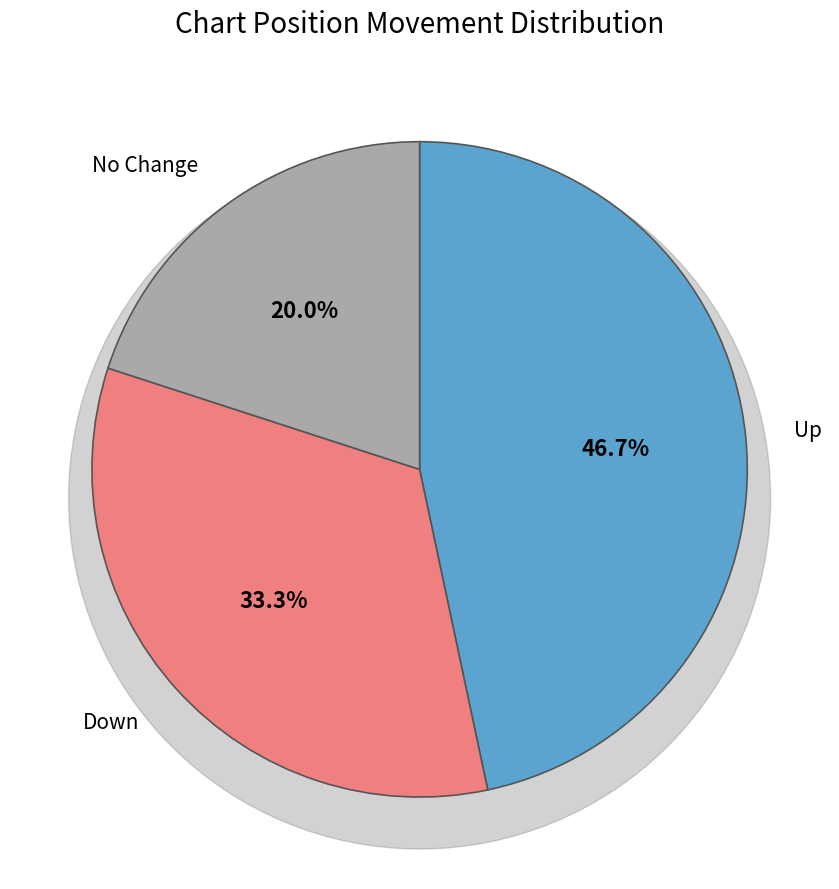

Is there a majority slice in this chart?

No